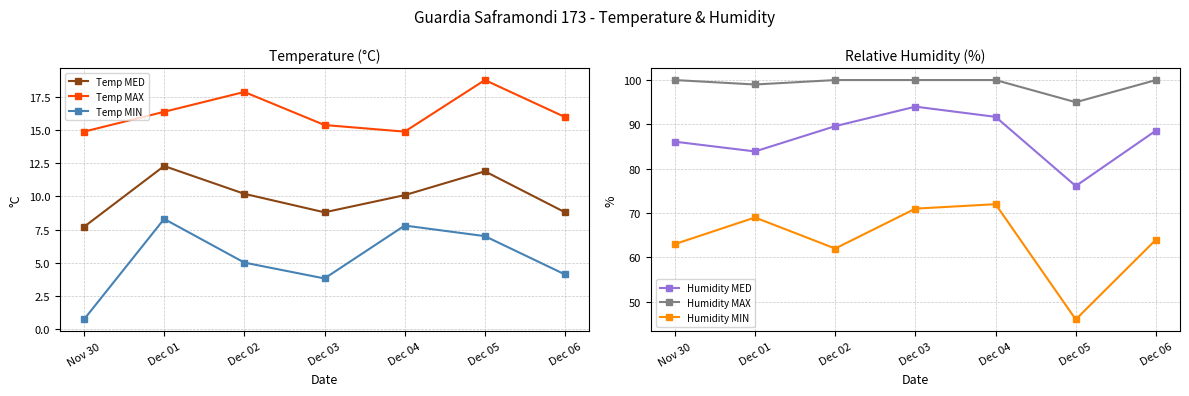

Count the number of categories in the chart.

7